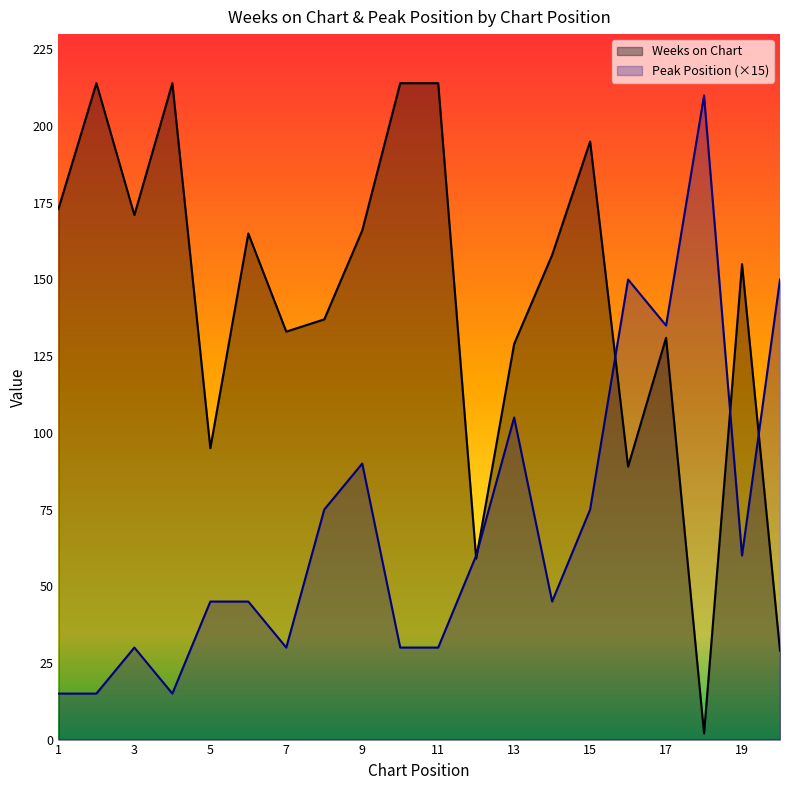

Count the number of categories in the chart.

20